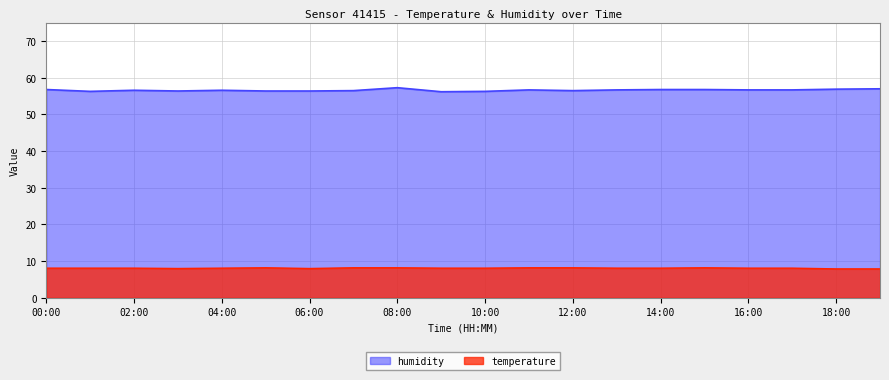

True or false: humidity has more than 1 points higher than both neighbors.

True